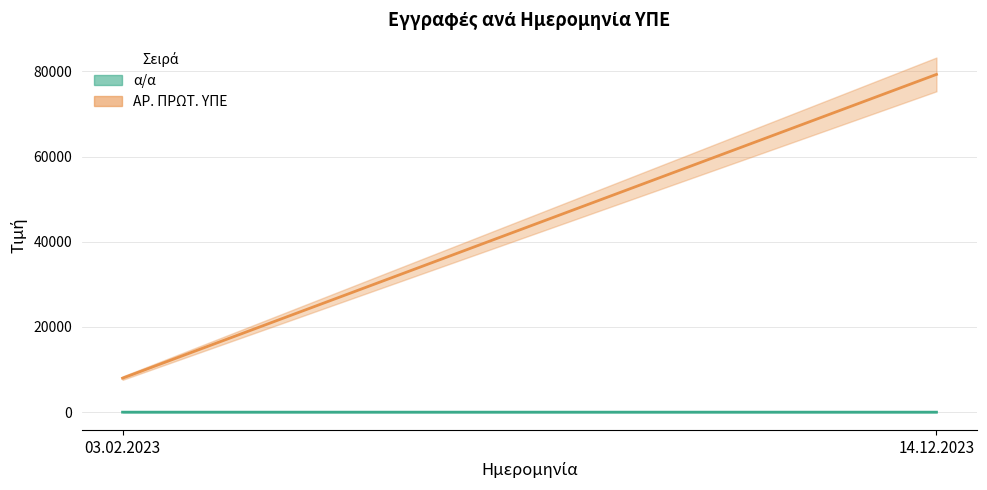

What is the difference between the highest and lowest values at 14.12.2023?

79292